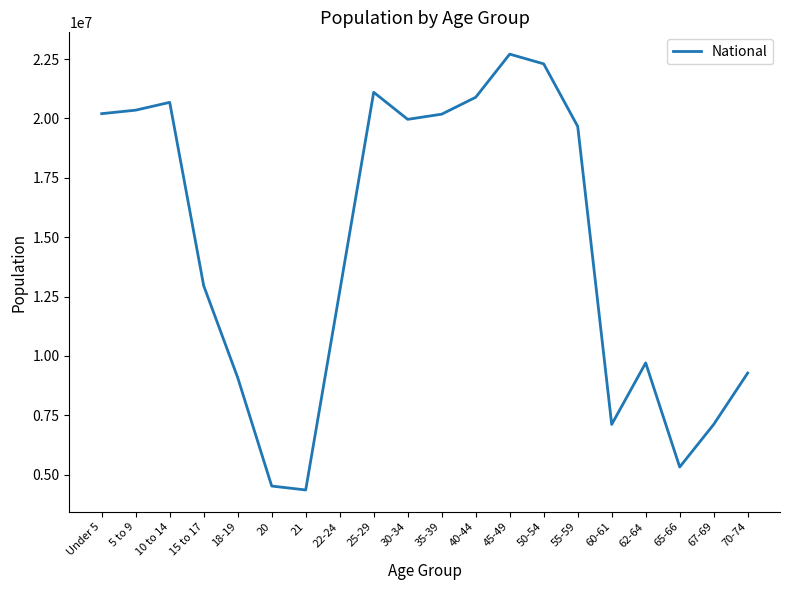

What is the change in value from 25-29 to 62-64?

-11397652